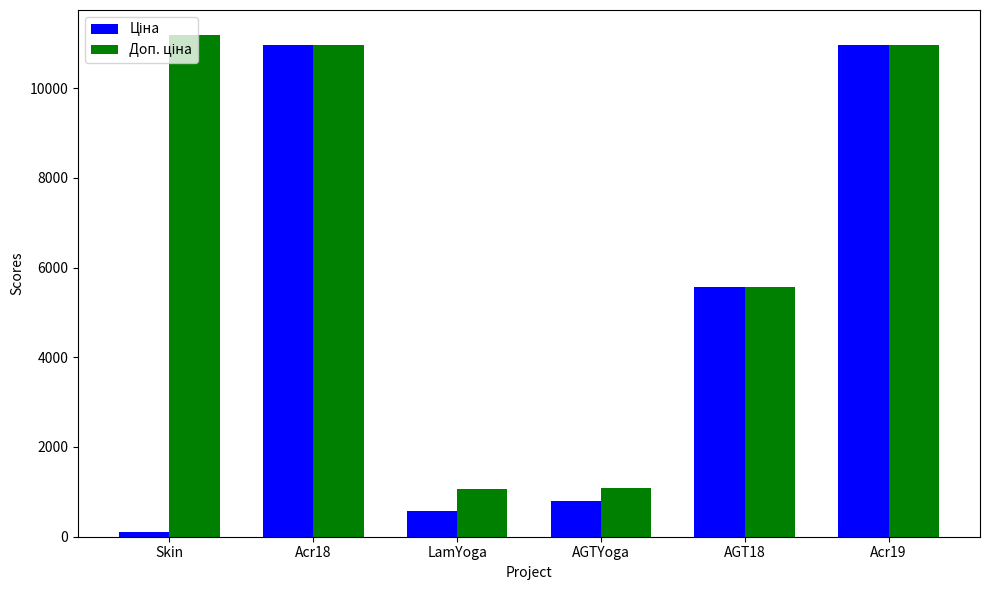

How many groups of bars are there?

6